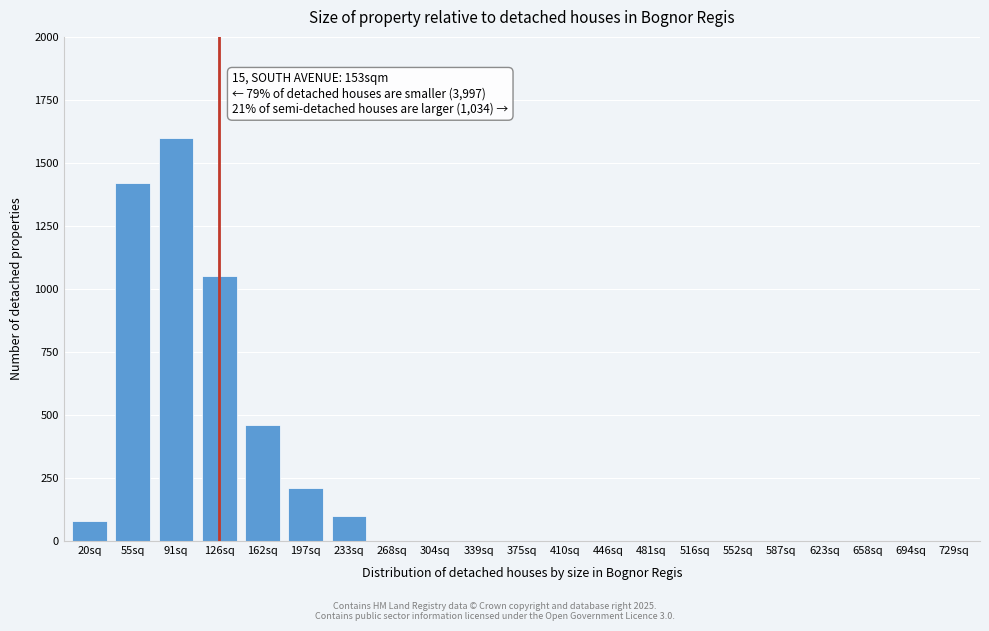

Reading right to left, transcribe all the data shown in this chart.

729sq=0	694sq=0	658sq=0	623sq=0	587sq=0	552sq=0	516sq=0	481sq=0	446sq=0	410sq=0	375sq=0	339sq=0	304sq=0	268sq=0	233sq=100	197sq=210	162sq=460	126sq=1050	91sq=1600	55sq=1420	20sq=80